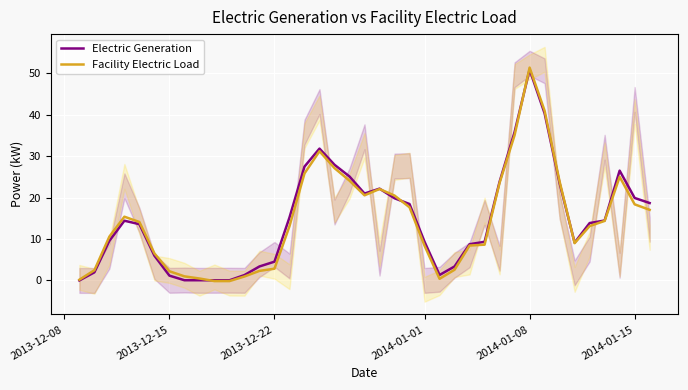

What is the maximum value for Facility Electric Load?

51.4